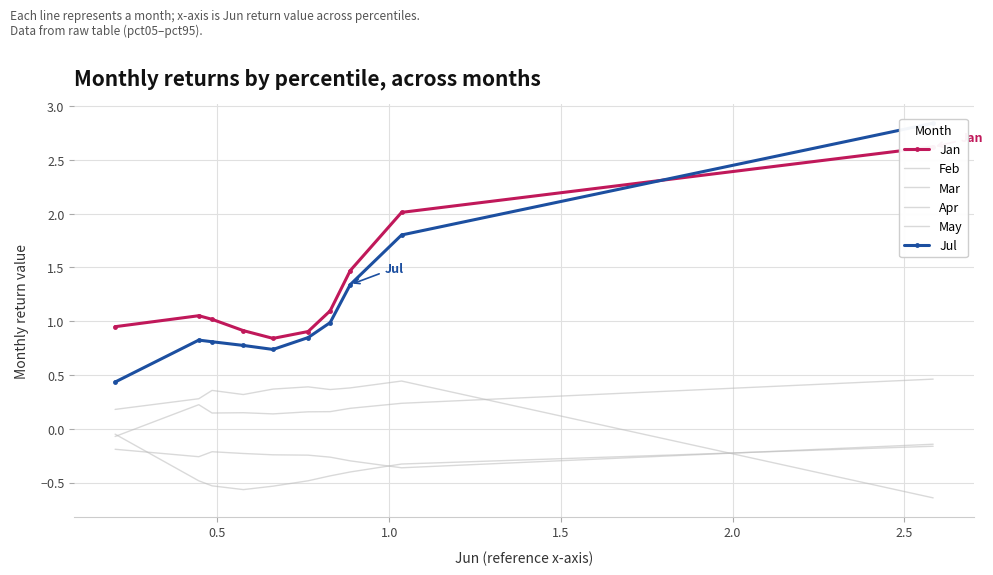

What position from the left is 2.0?

5